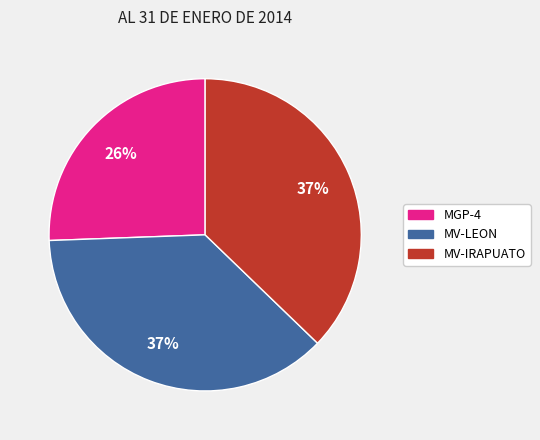

What is the ratio of the value at MGP-4 to the value at MV-LEON?

0.7